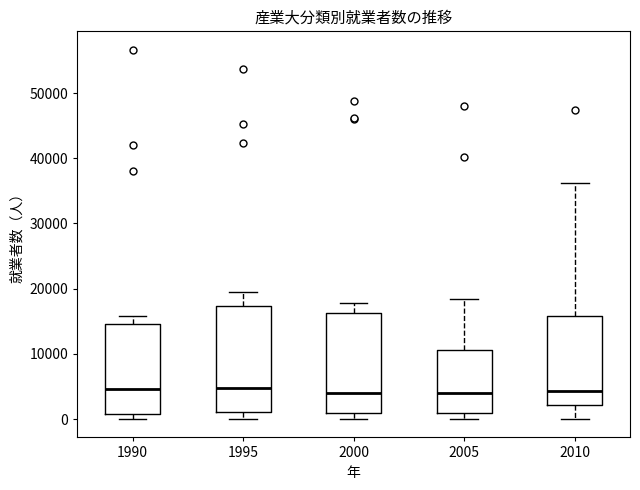

Comparing the boxes themselves (not the whiskers), which one is the tallest?

1995